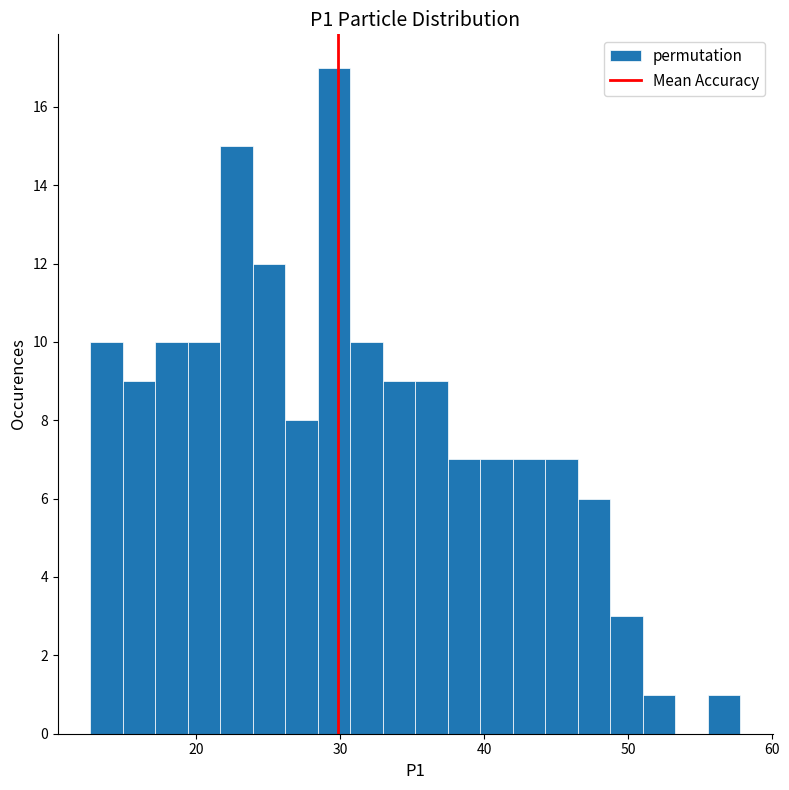

Read against the x-axis, roughly where is the centre of the tallest bar?

30